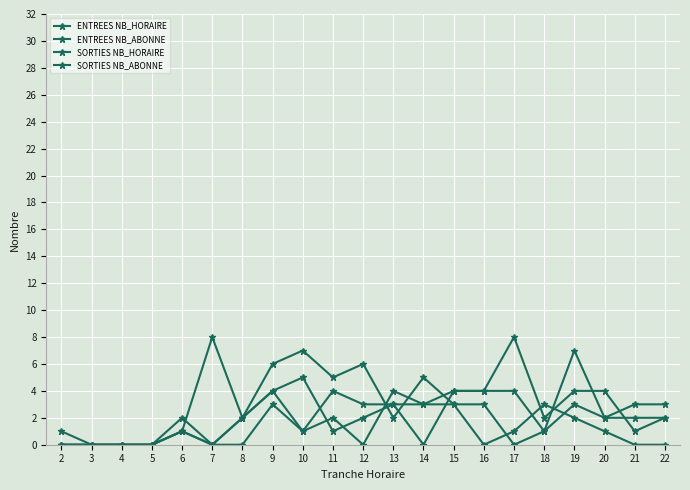

In ENTREES NB_HORAIRE, how many points are lower than both neighbors (excluding endpoints)?

4